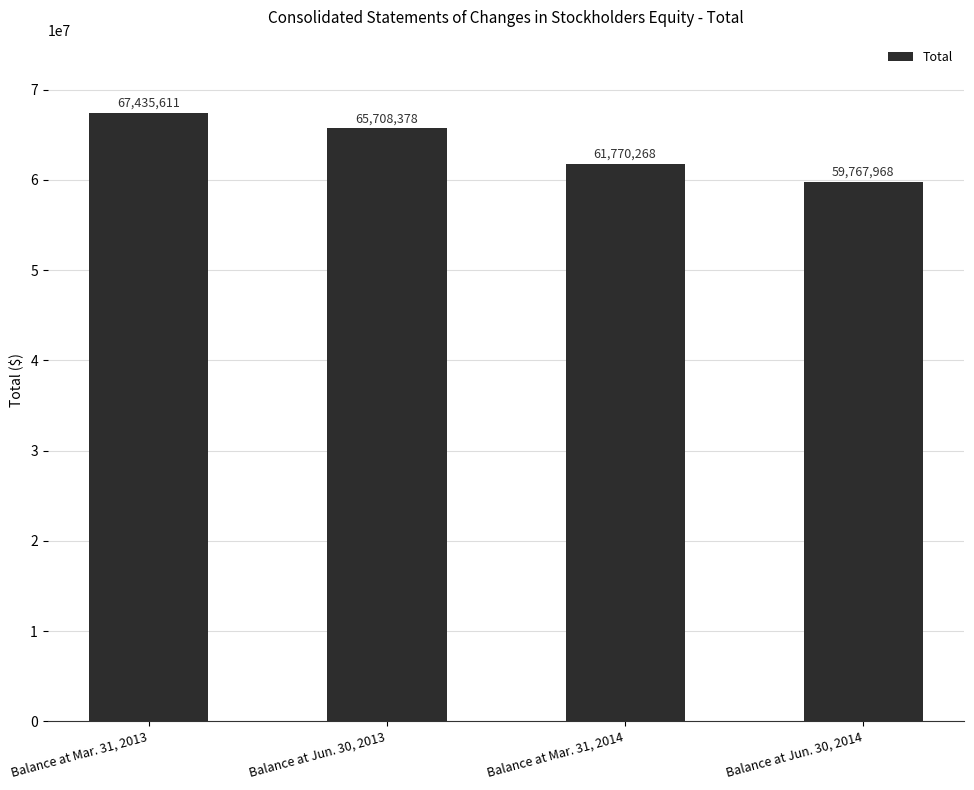

What is the change in value from Balance at Mar. 31, 2013 to Balance at Jun. 30, 2013?

-1727233